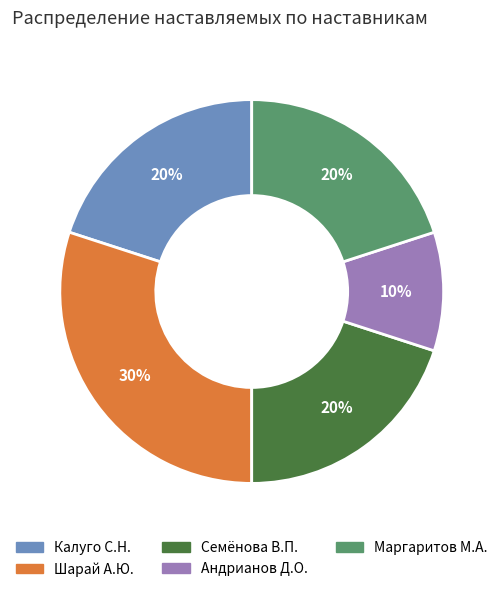

True or false: Калуго С.Н. accounts for 20% of the total.

True